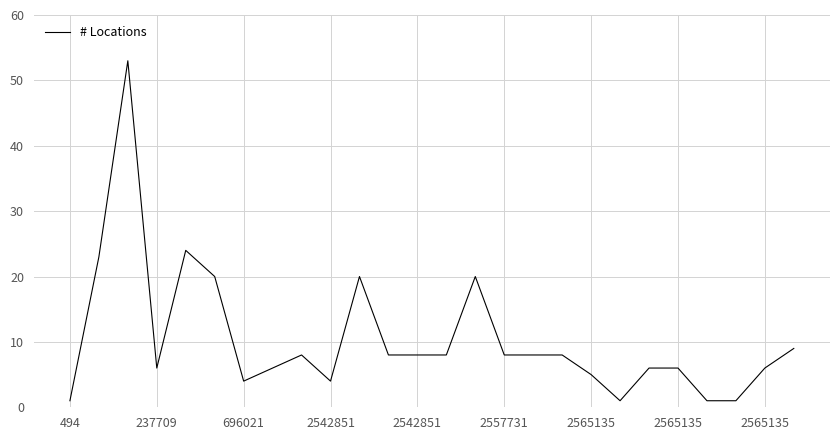

What is the maximum value shown in the chart?

53